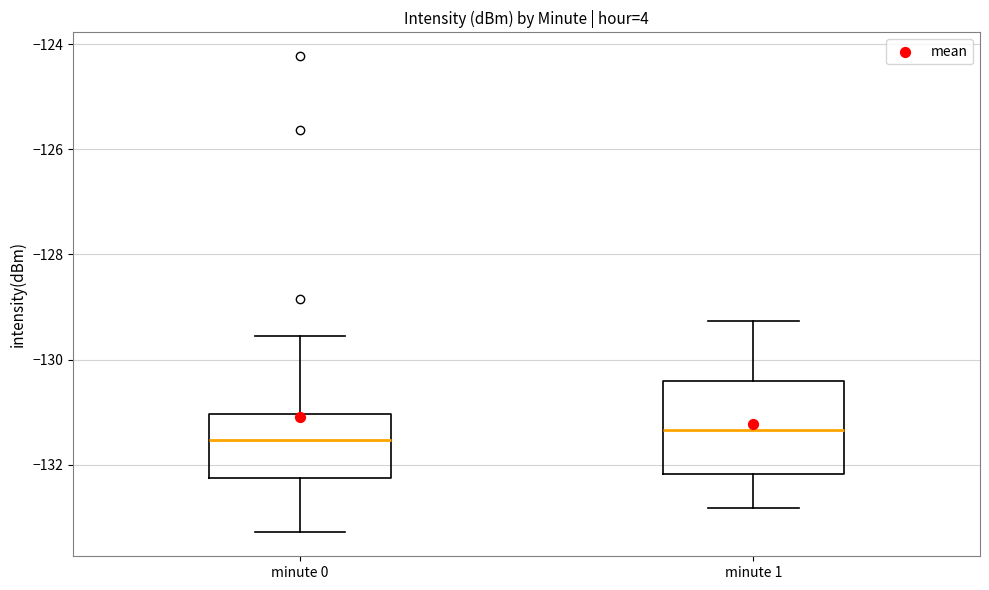

Reading left to right, transcribe this box plot: for each box, give where its median line is, the range the box spans, and where its two whiskers end, as read against the y-axis. The values are not printed on the chart, so give them approximately, as read against the axis.

minute 0: median -131.6, box -132.2 to -131.0, whiskers -133.2 to -129.6
minute 1: median -131.4, box -132.2 to -130.4, whiskers -132.8 to -129.2